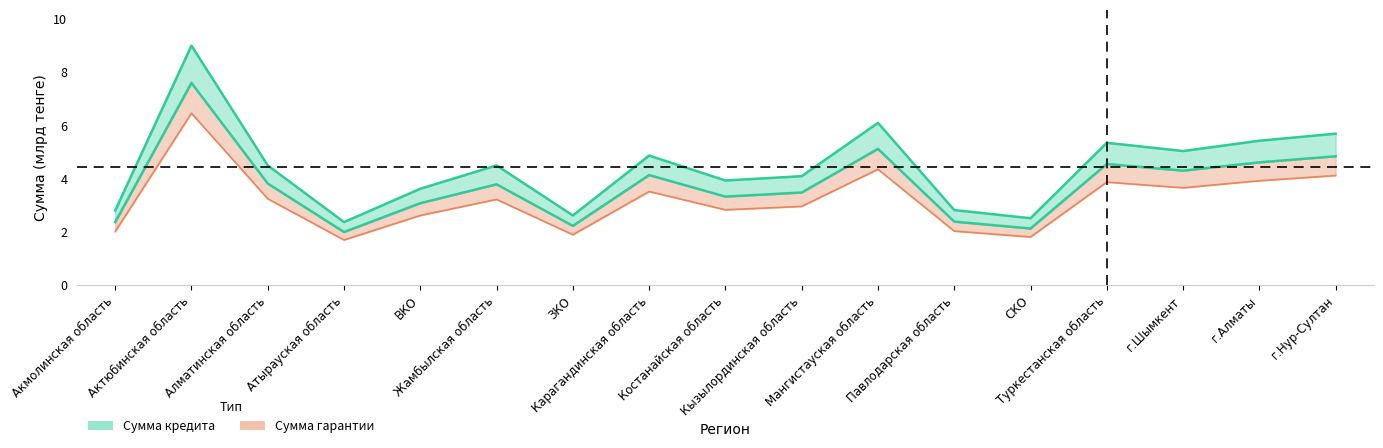

Which has a higher value, Кызылординская область or Павлодарская область?

Кызылординская область